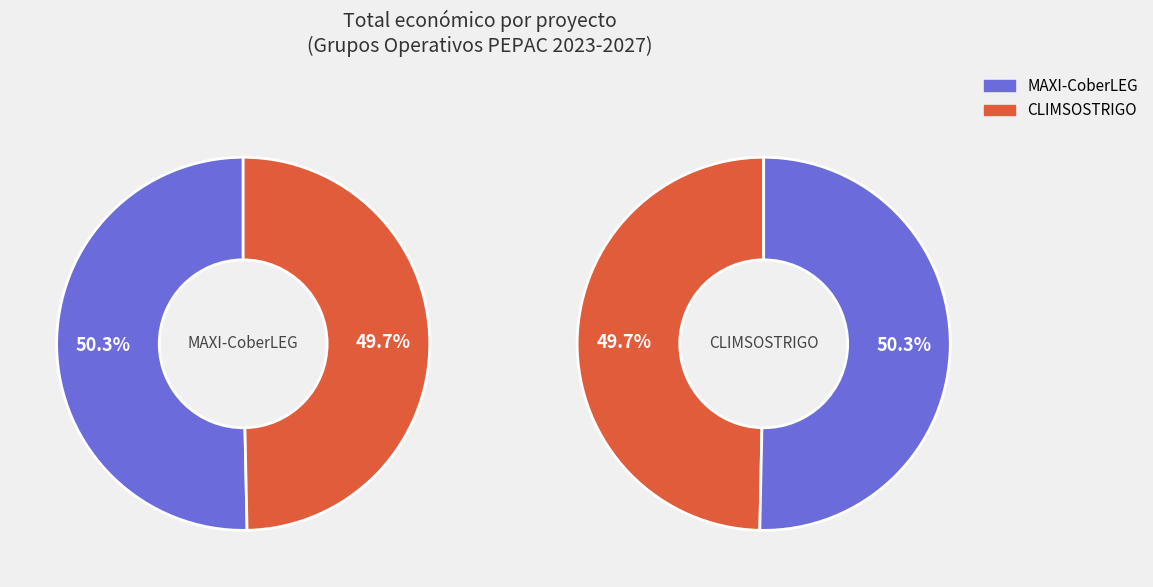

What percentage is the MAXI-CoberLEG slice, to the nearest percent?

50%